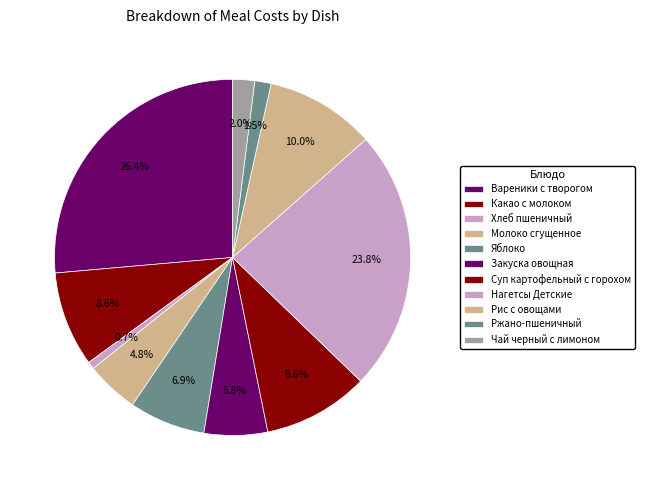

Count the number of slices in the pie.

11